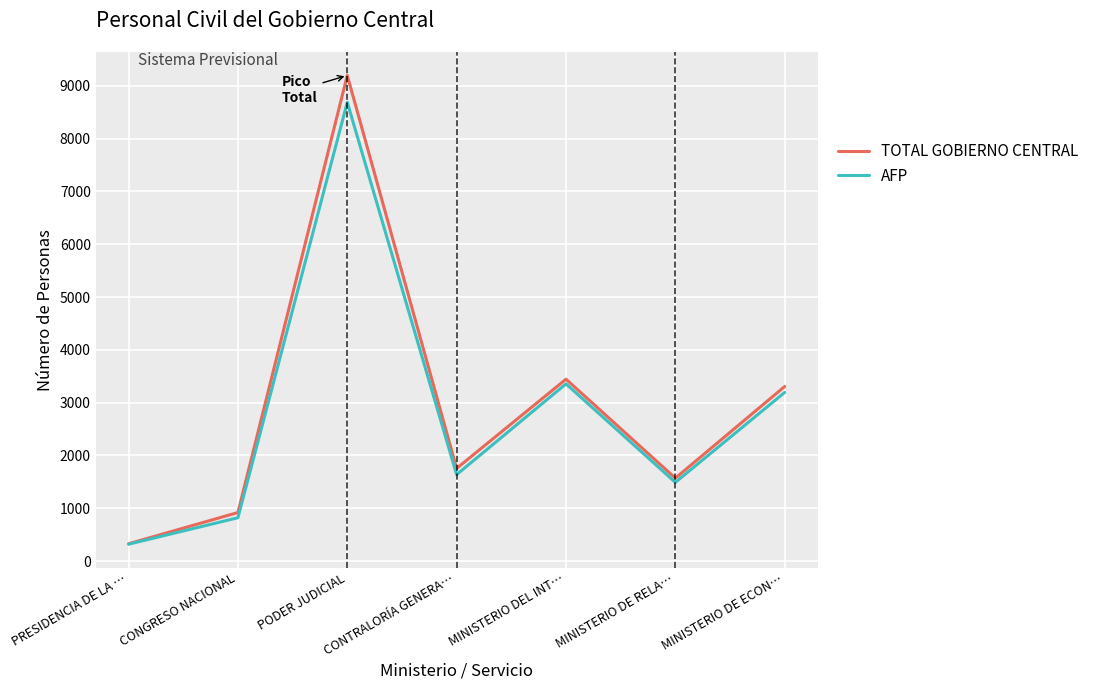

Reading right to left, extract all data points from this chart.

TOTAL GOBIERNO CENTRAL: MINISTERIO DE ECON…=3307	MINISTERIO DE RELA…=1571	MINISTERIO DEL INT…=3445	CONTRALORÍA GENERA…=1755	PODER JUDICIAL=9198	CONGRESO NACIONAL=920	PRESIDENCIA DE LA …=328
AFP: MINISTERIO DE ECON…=3195	MINISTERIO DE RELA…=1491	MINISTERIO DEL INT…=3357	CONTRALORÍA GENERA…=1638	PODER JUDICIAL=8690	CONGRESO NACIONAL=821	PRESIDENCIA DE LA …=320